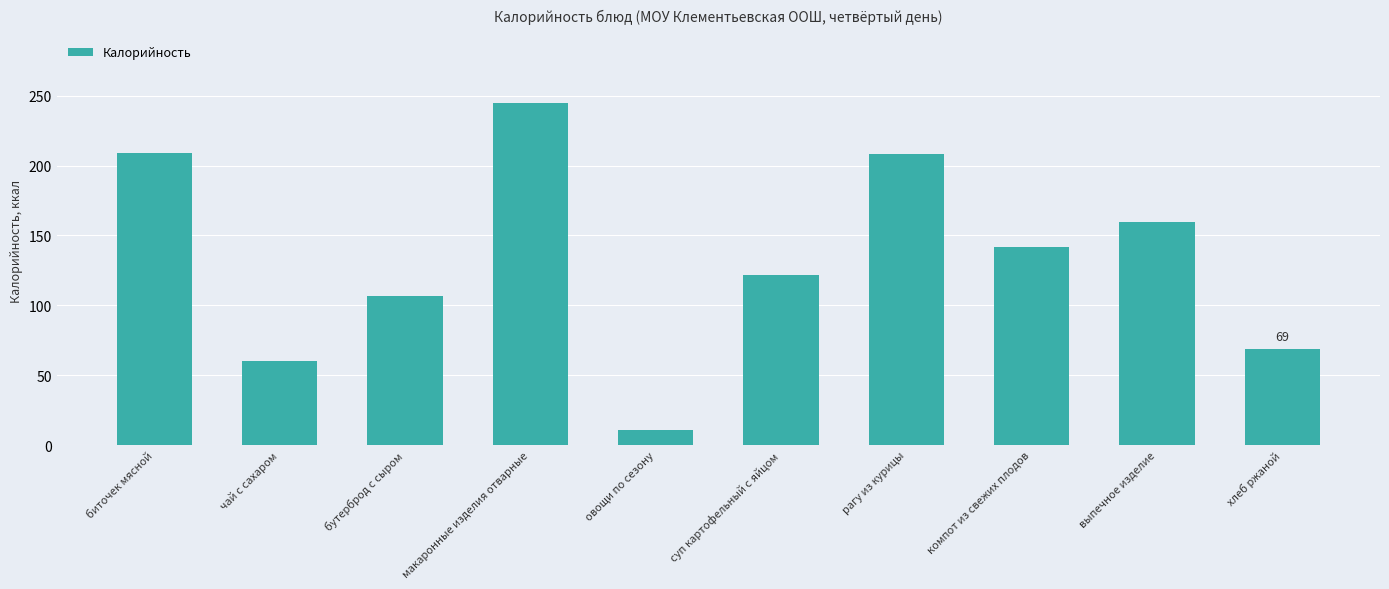

How many values are below 142?

5